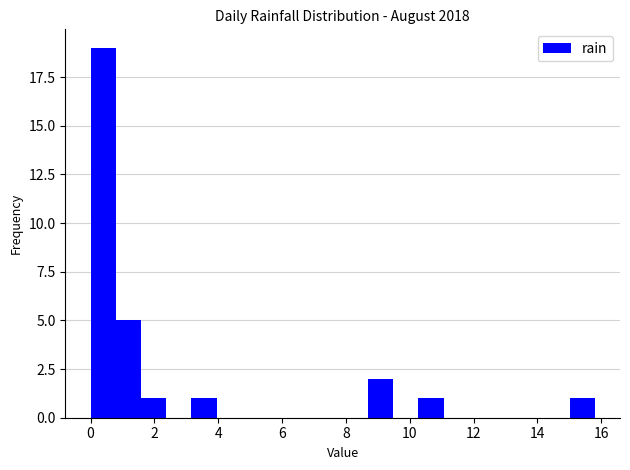

Around what value on the x-axis is the tallest bar? Give the approximate position of its centre, as read against the axis.

0.4